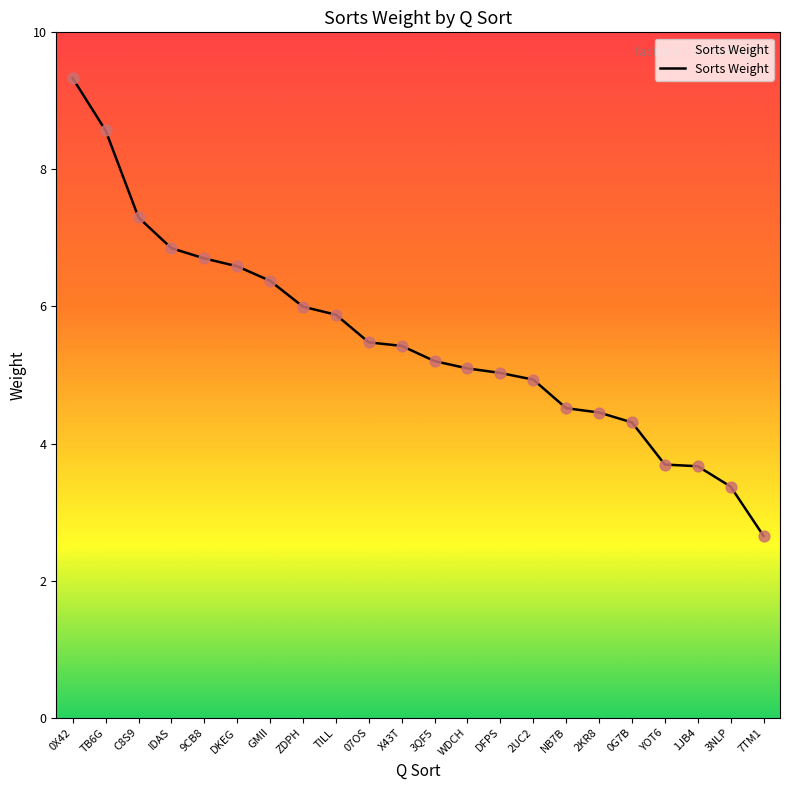

Approximately how many times larger is the value at 3NLP compared to TILL?

0.6